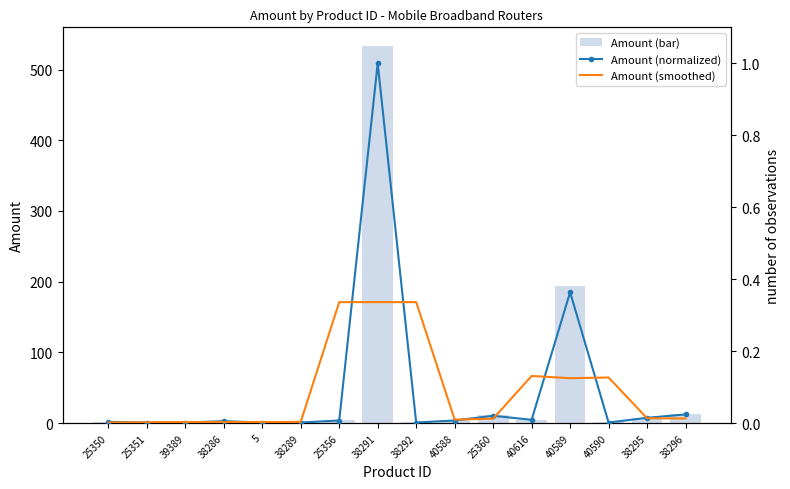

What position from the right is 40588?

7